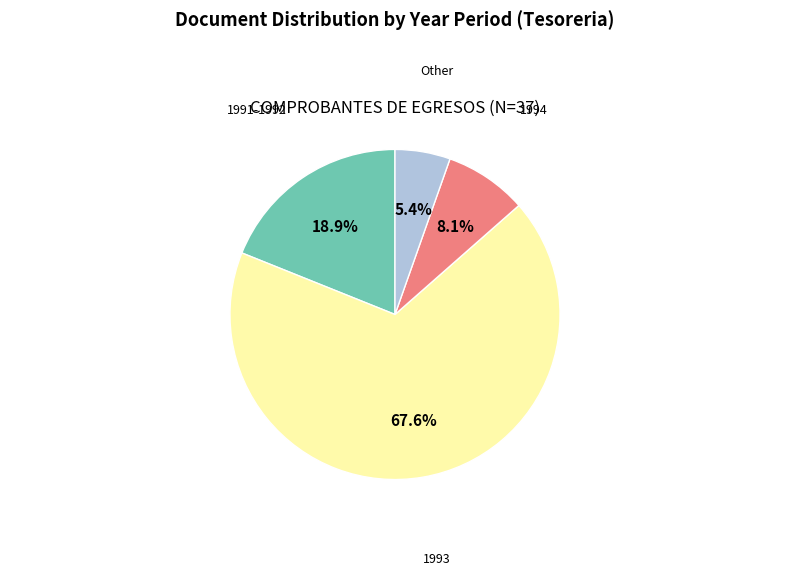

Does any single category account for the majority?

Yes